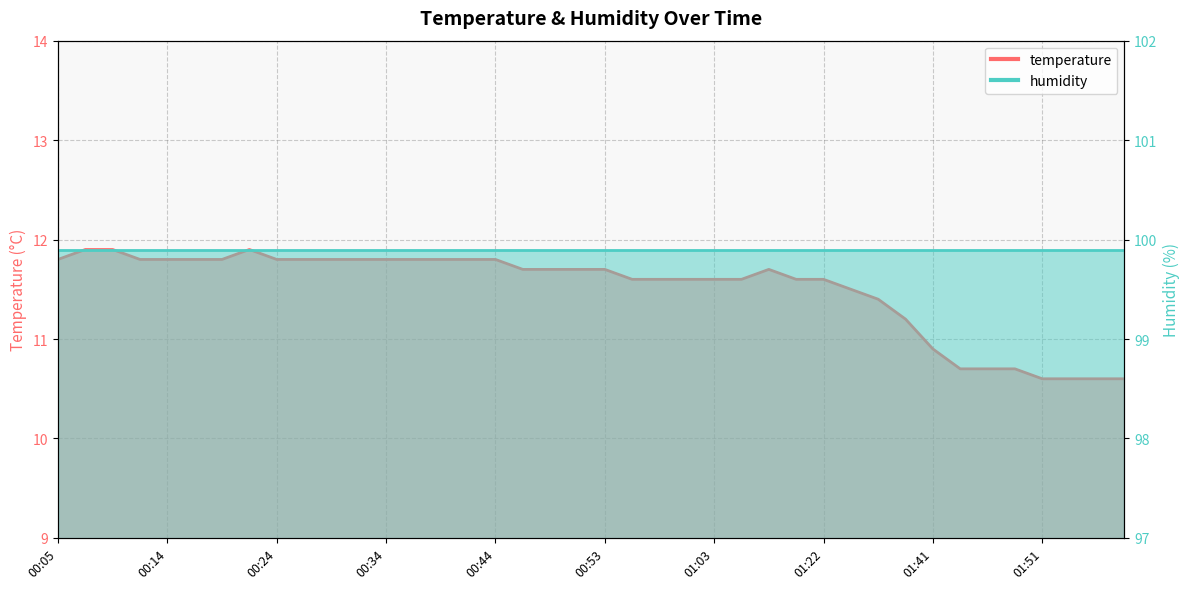

Read the value at 00:36.

11.8